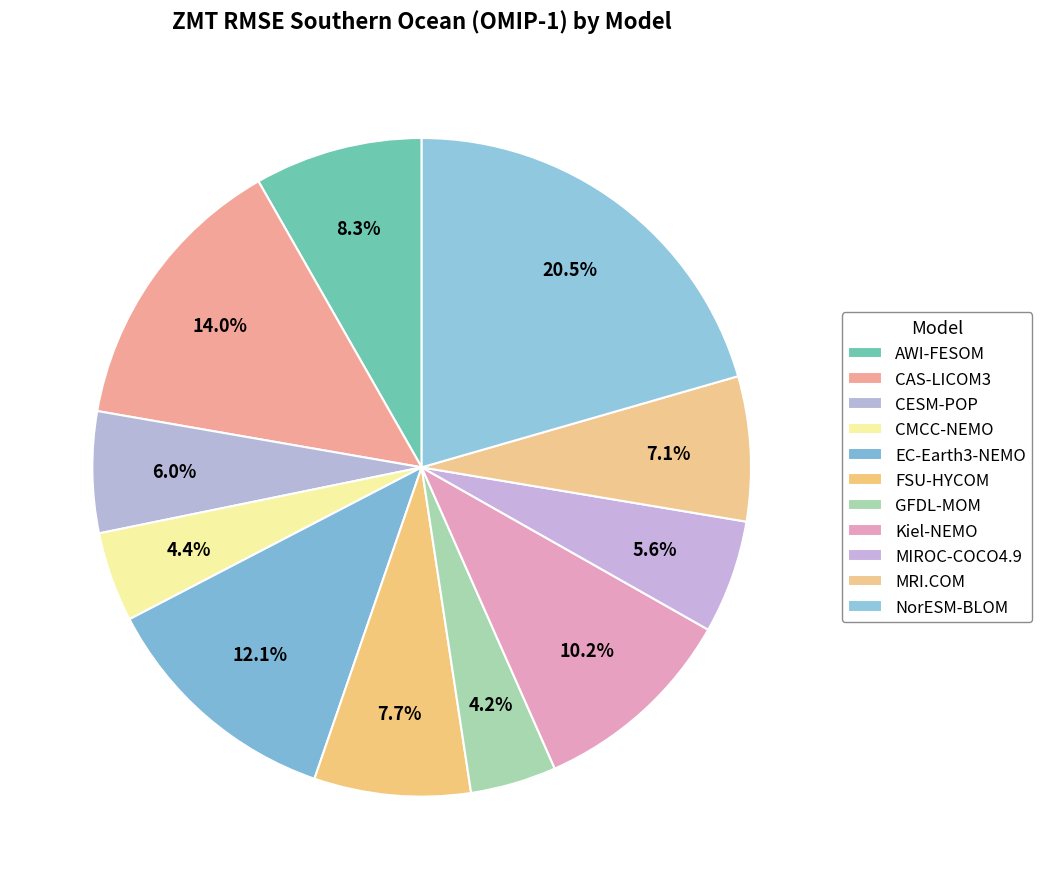

What percentage is the EC-Earth3-NEMO slice, to the nearest percent?

12%